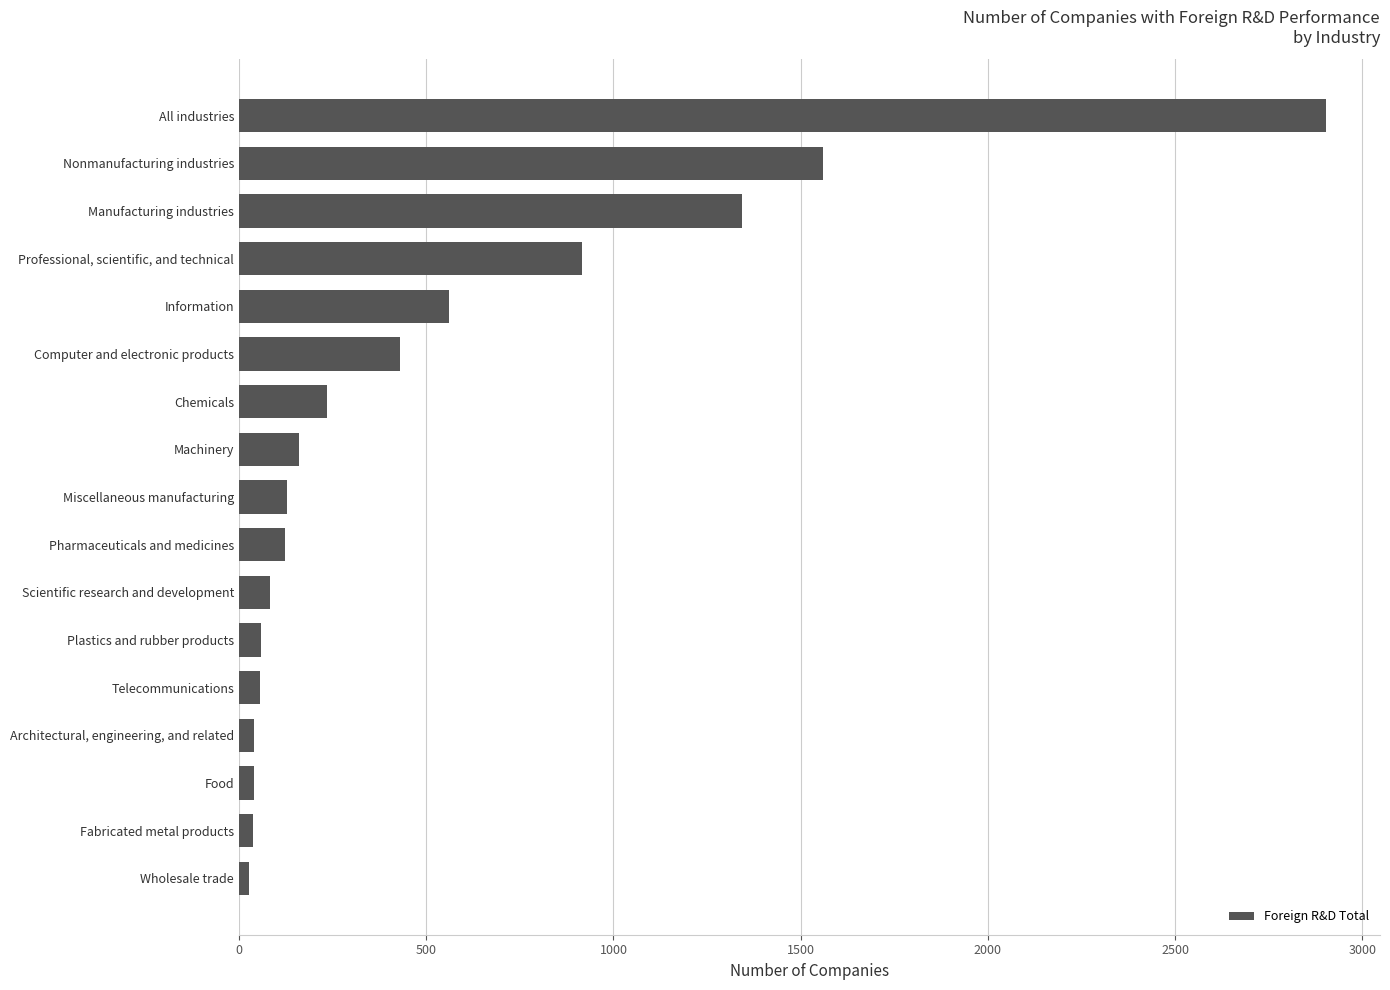

What is the change in value from Pharmaceuticals and medicines to Computer and electronic products?

+307